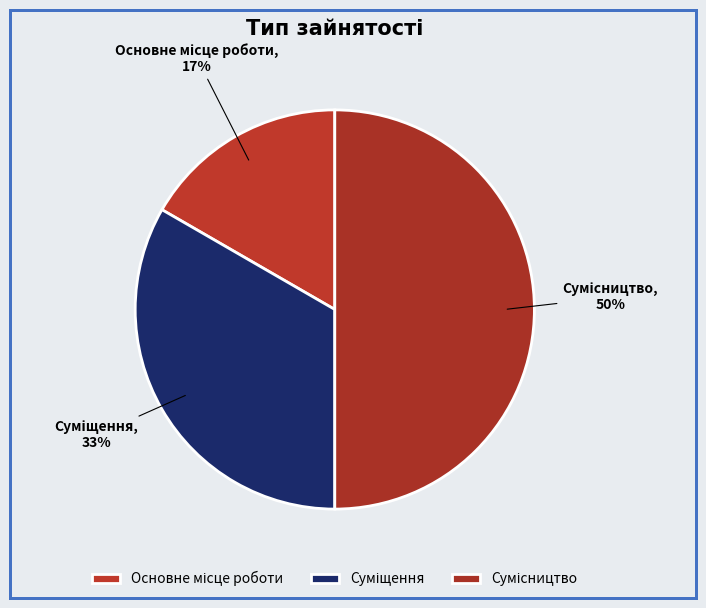

To the nearest percent, what is the average slice percentage?

33%